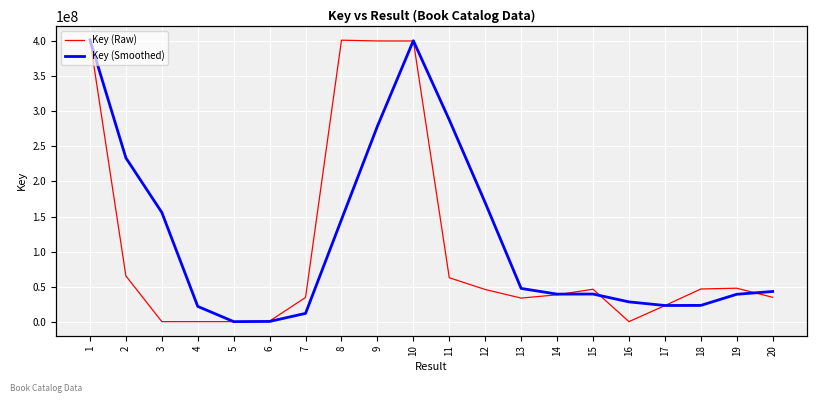

Rank the series by their maximum value, from lowest to highest.

Key (Raw), Key (Smoothed)